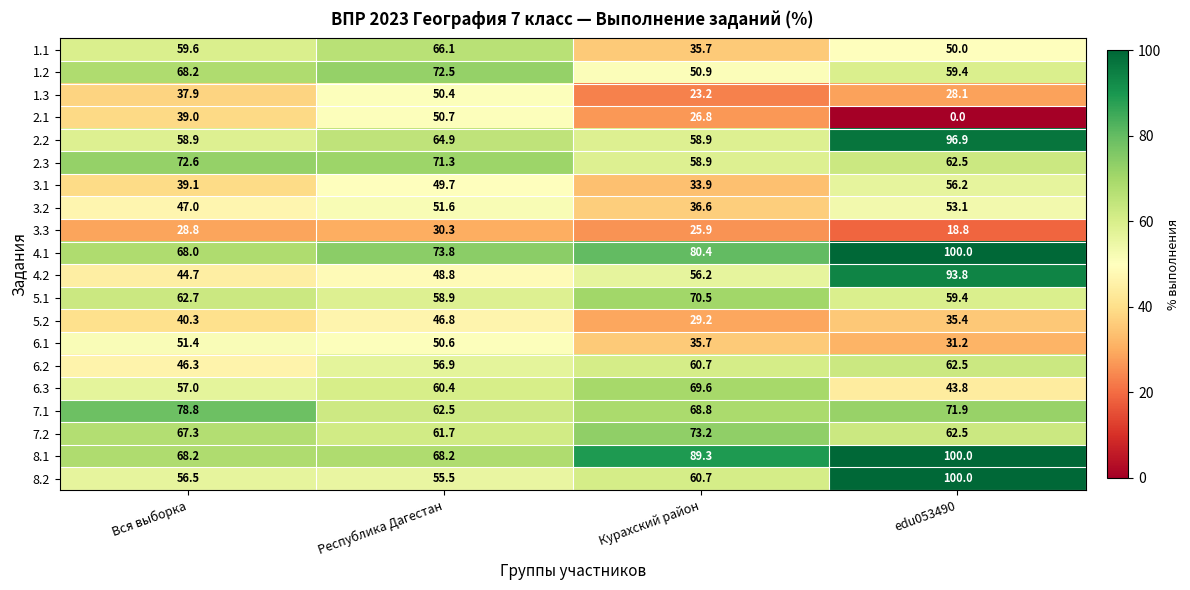

Where is 6.3 nearest to the value 56?

Вся выборка